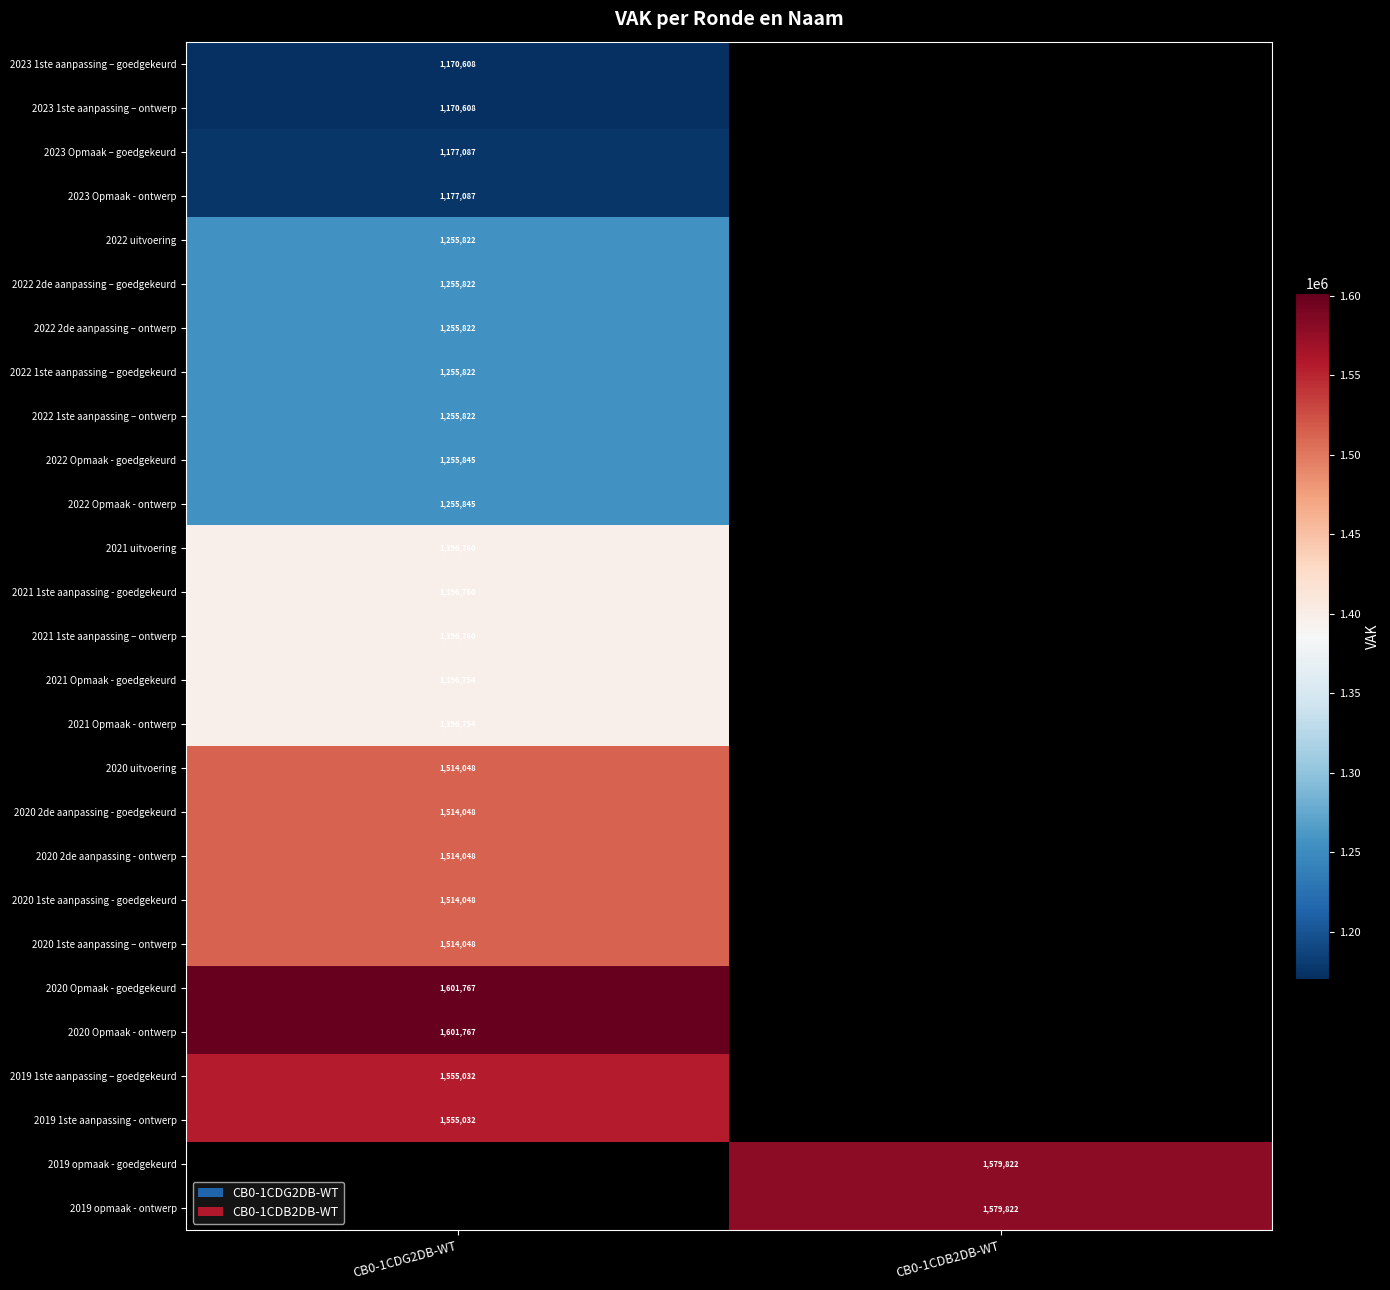

How many series are shown in this chart?

27